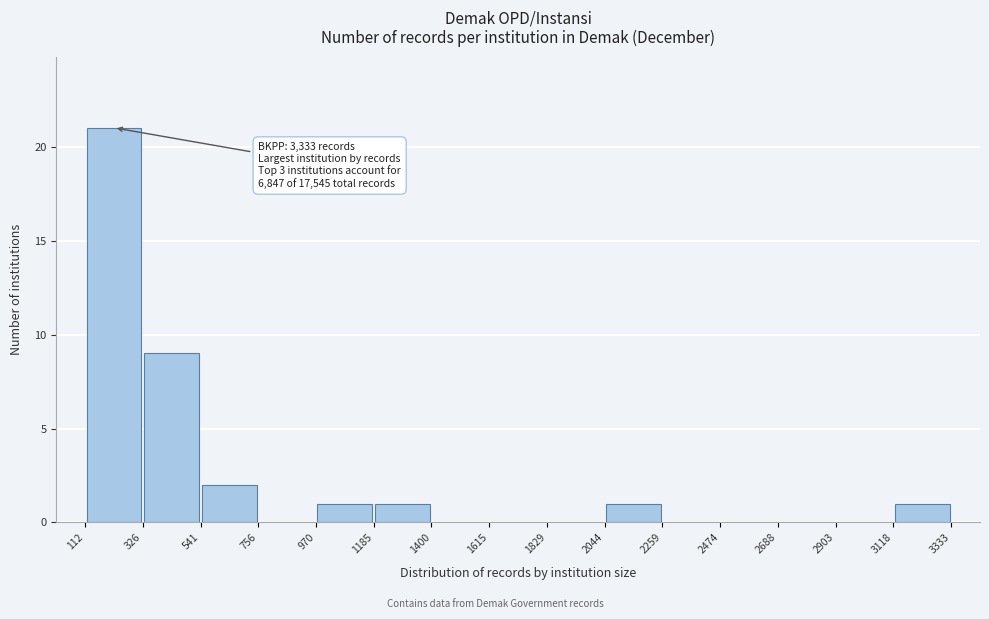

Over which range of the x-axis is the bar tallest?

112 to 326